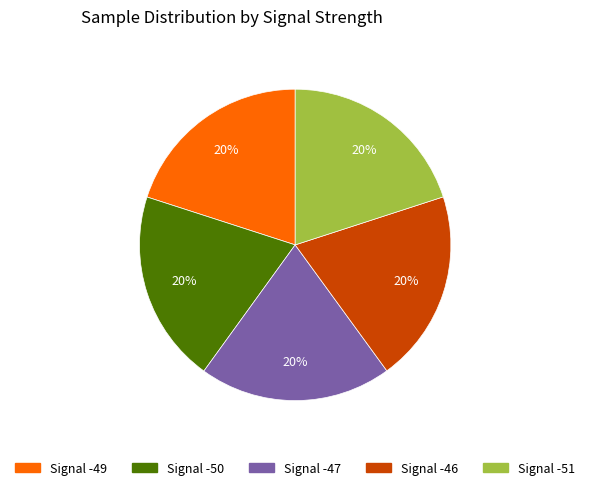

What is the ratio of the value at Signal -47 to the value at Signal -50?

1.0